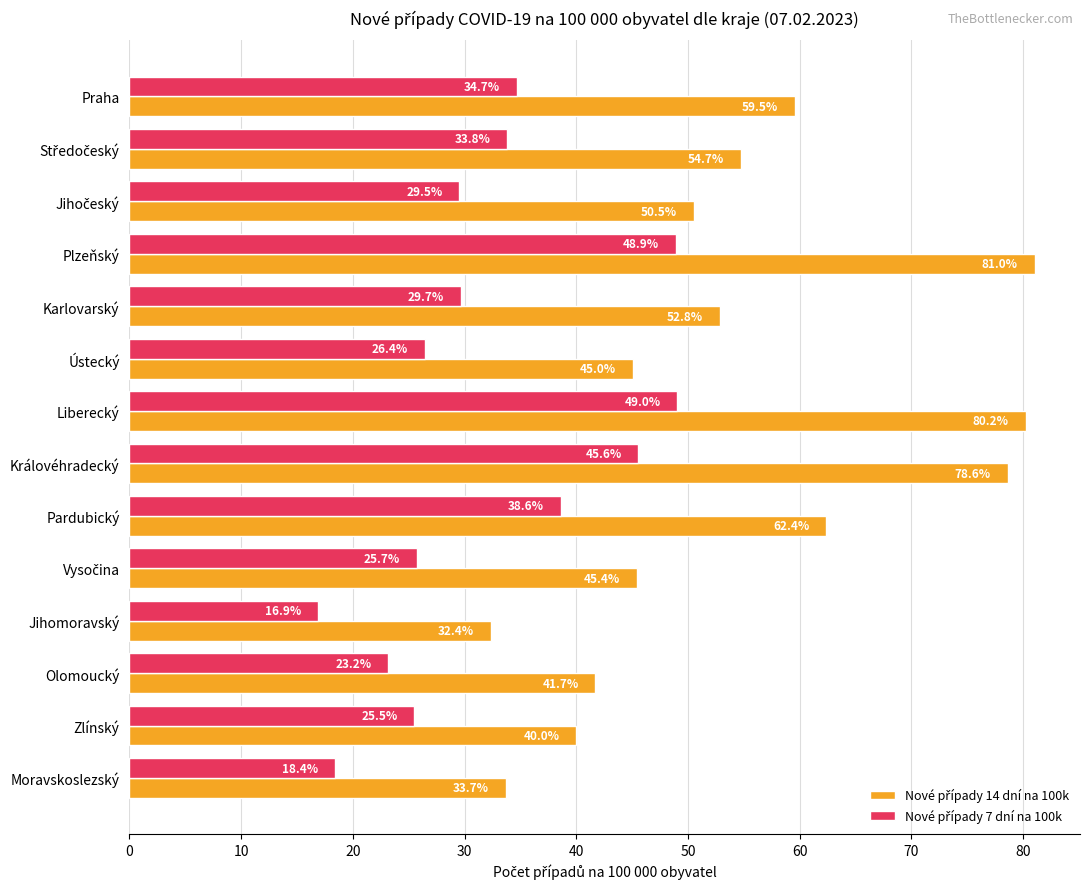

What is the total value across all series at Královéhradecký?

124.2